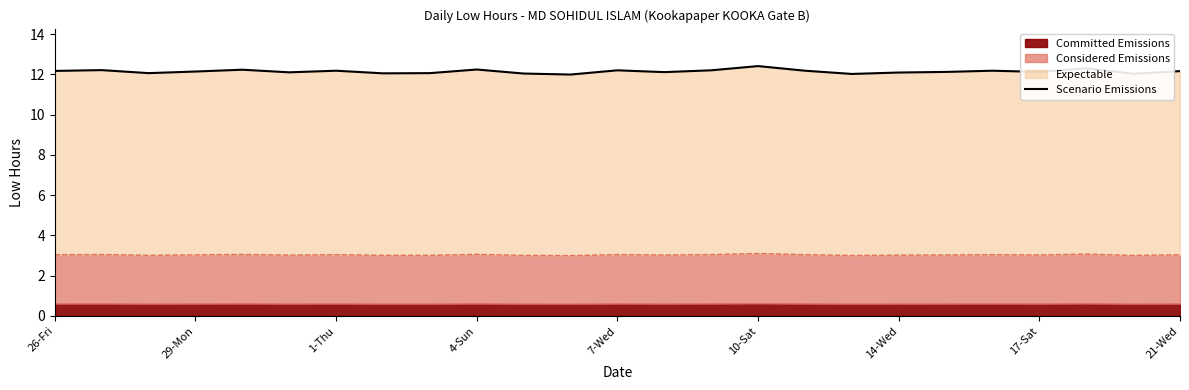

True or false: the data shows 3.9 at 17-Sat.

False